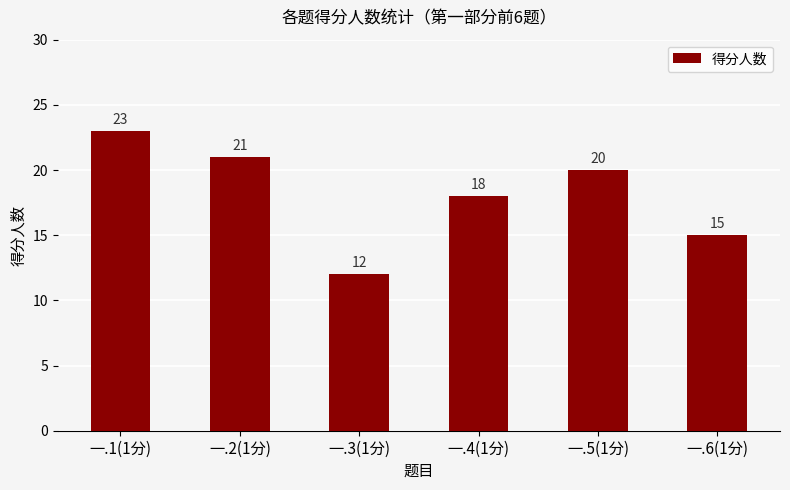

Is it true that the value at 一.6(1分) is 26?

False